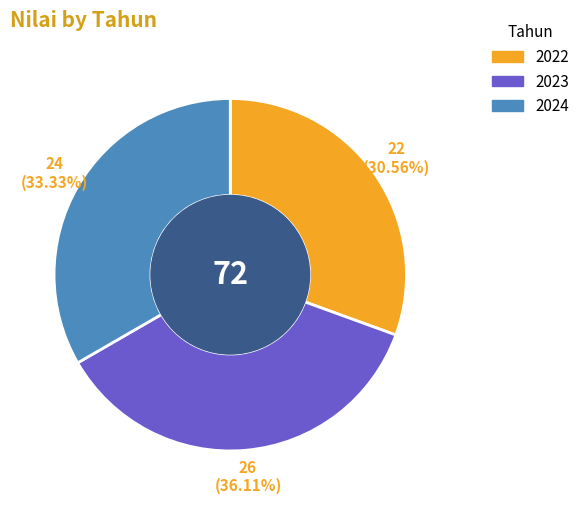

True or false: 2023 accounts for 36% of the total.

True